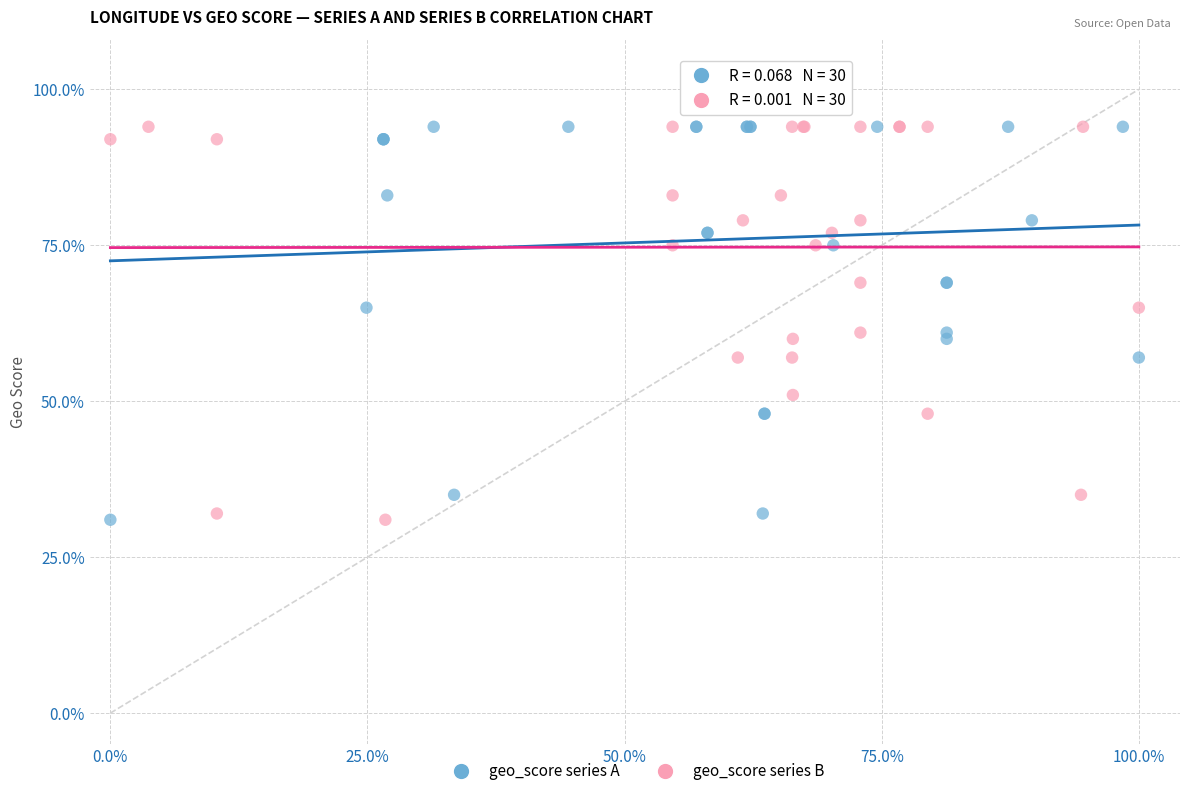

What are all the series names shown in the legend?

geo_score series A, geo_score series B